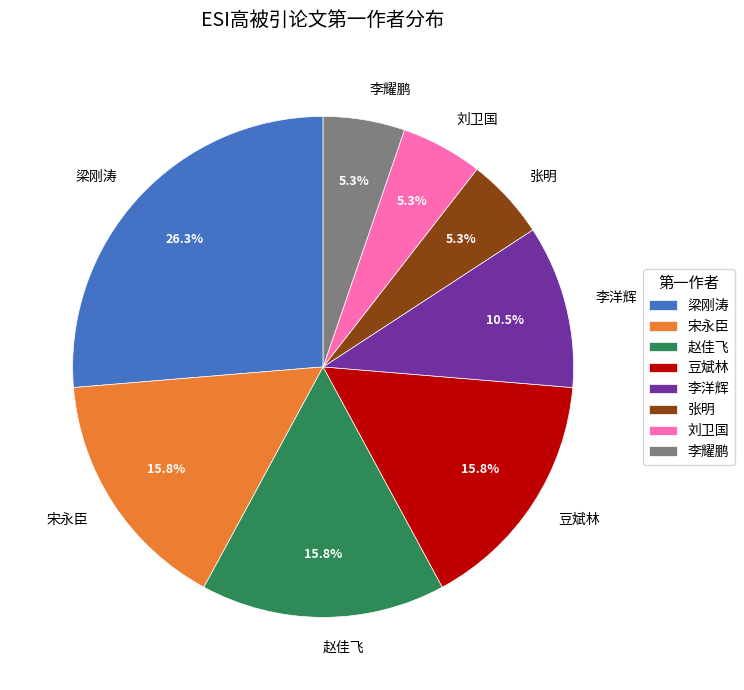

Count the number of slices in the pie.

8